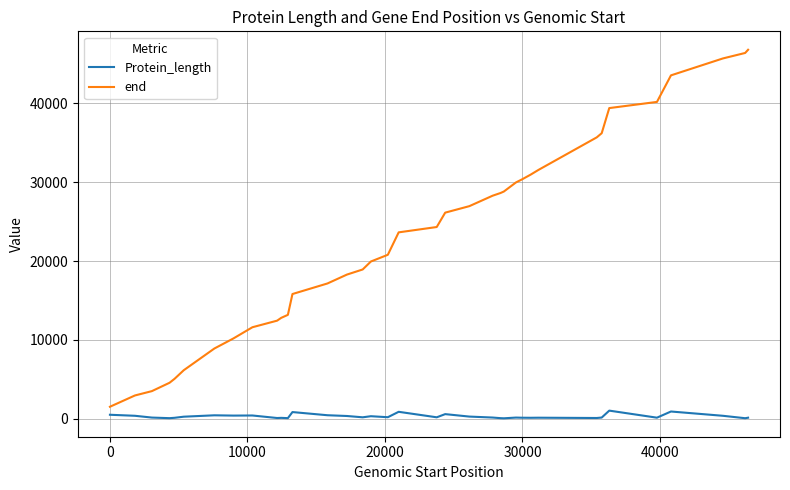

Which series has the widest spread of values?

end